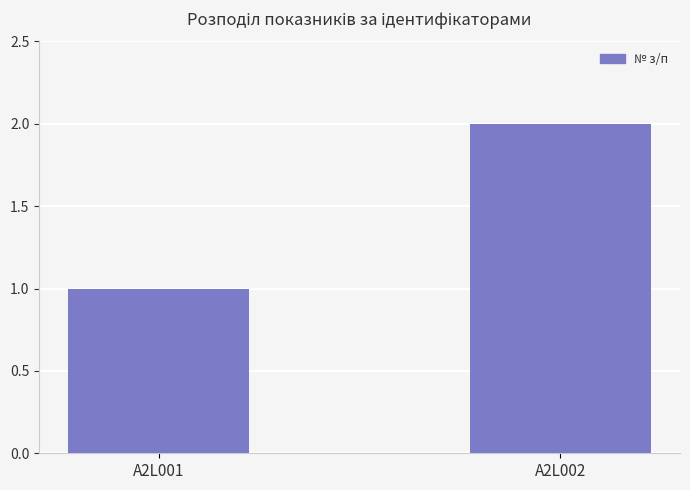

Read the value at A2L002.

2